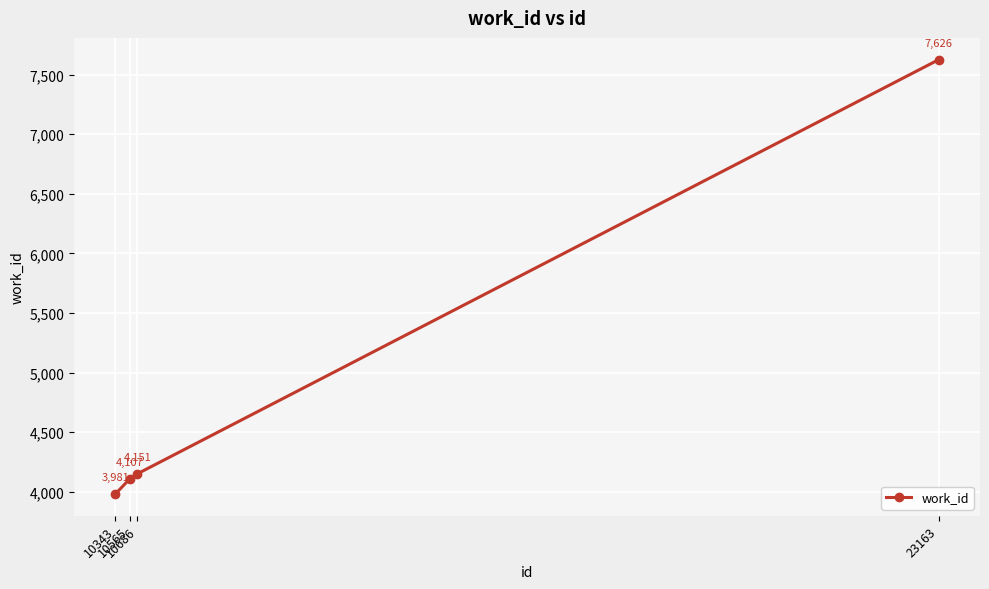

What is the sum of the values at 10565 and 10686?

8258